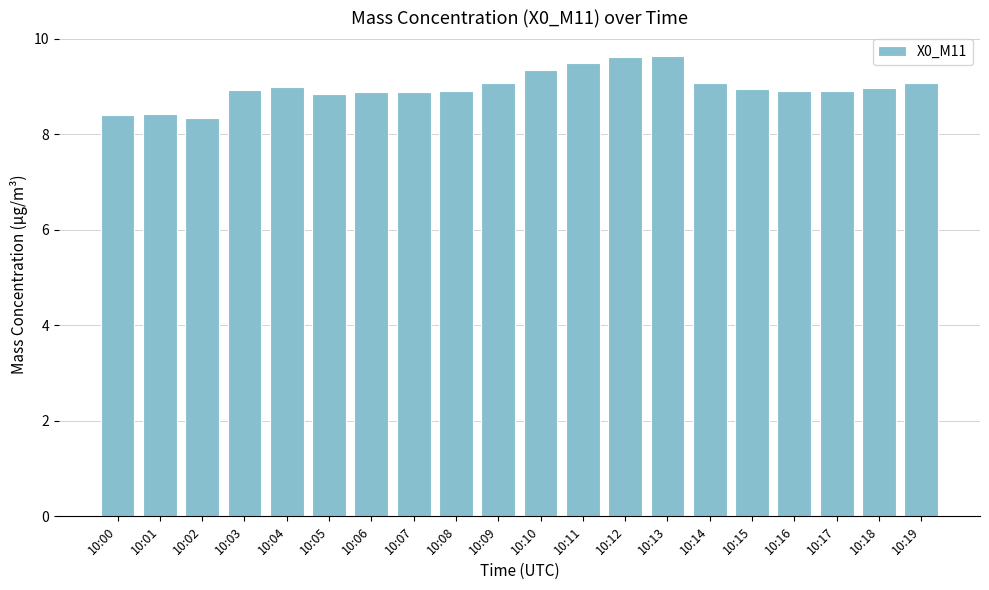

What is the change in value from 10:11 to 10:16?

-0.6